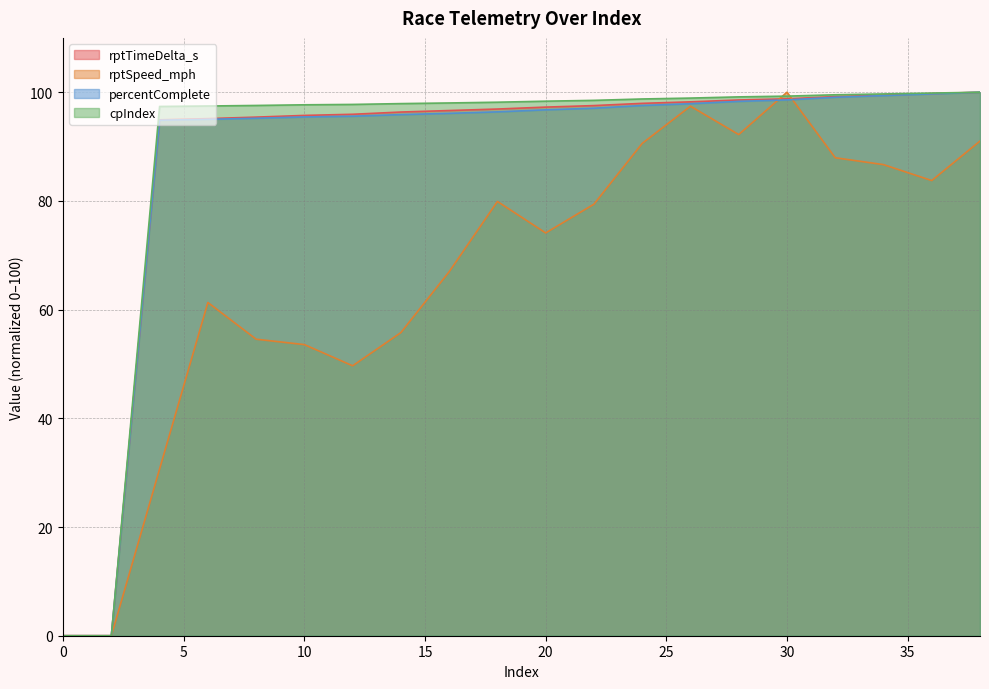

What is the average value of the percentComplete series?

87.4